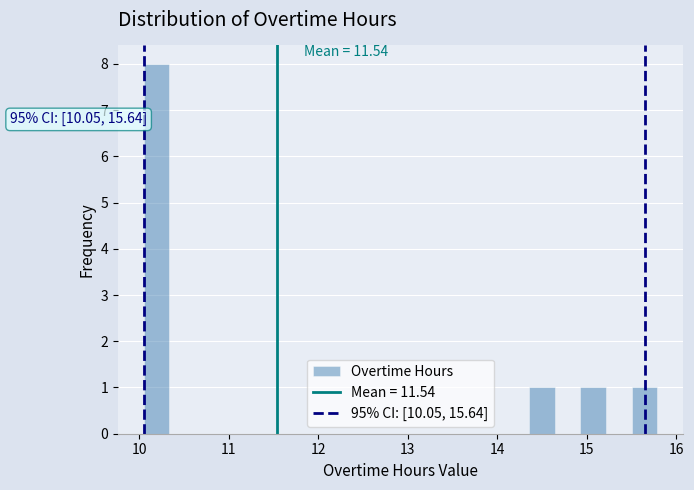

Read against the x-axis, roughly where is the centre of the tallest bar?

10.2